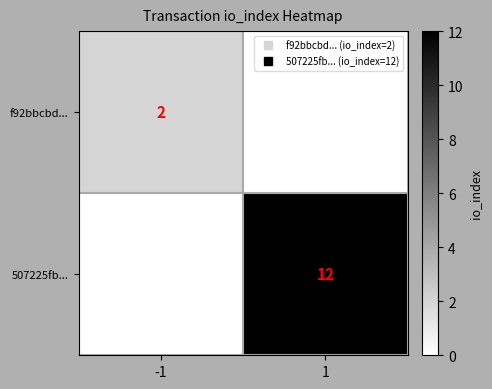

Rank the categories by 507225fb... value from highest to lowest.

1, -1